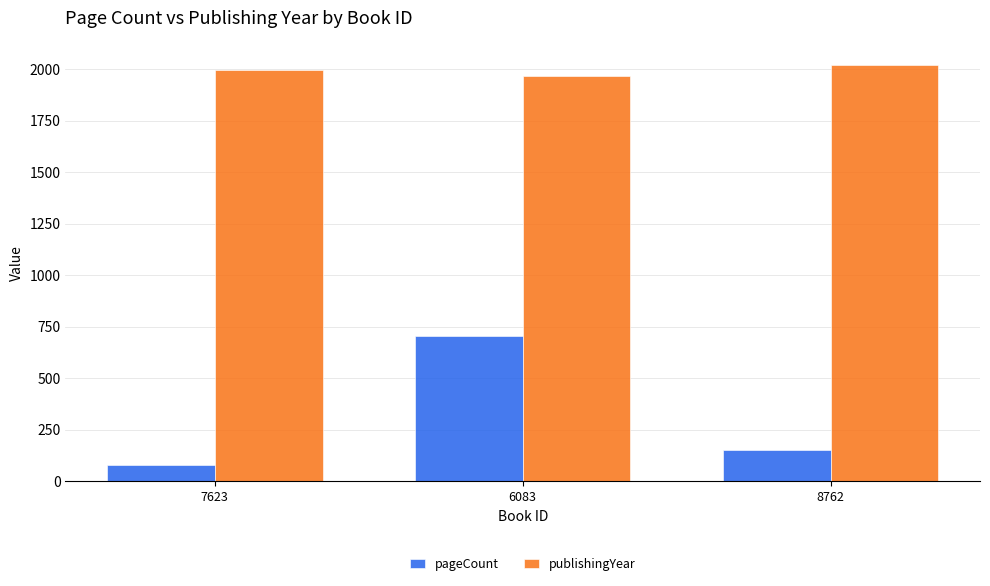

How many data points in publishingYear are less than 1998?

1